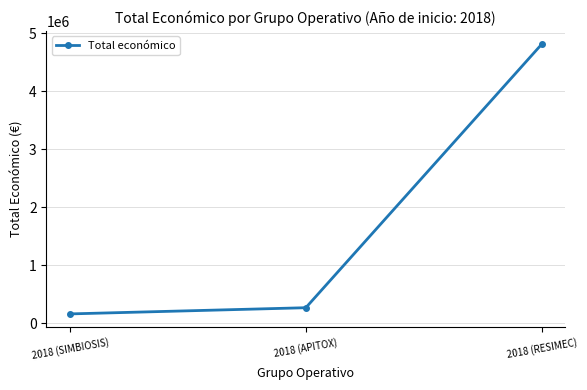

How many lines are shown in the chart?

1